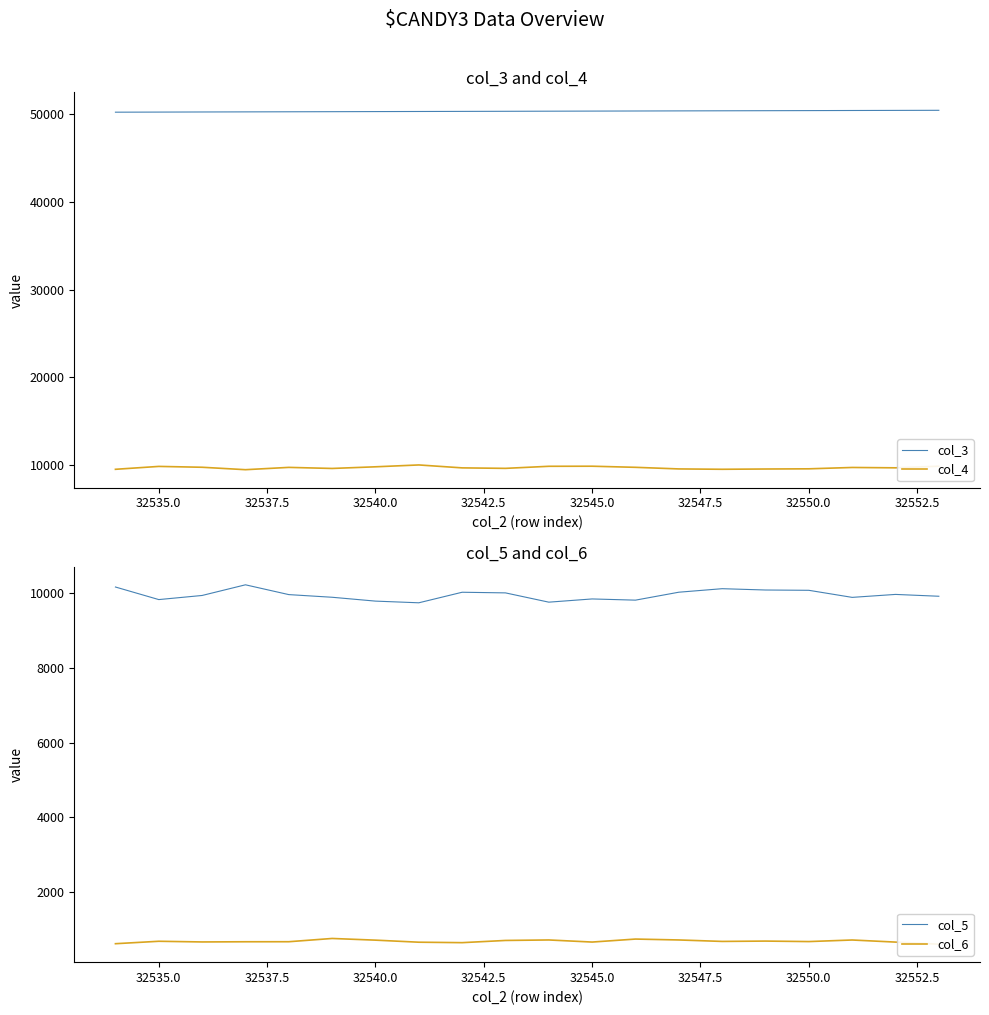

Is it true that col_3 equals 21486 at 32540.0?

False